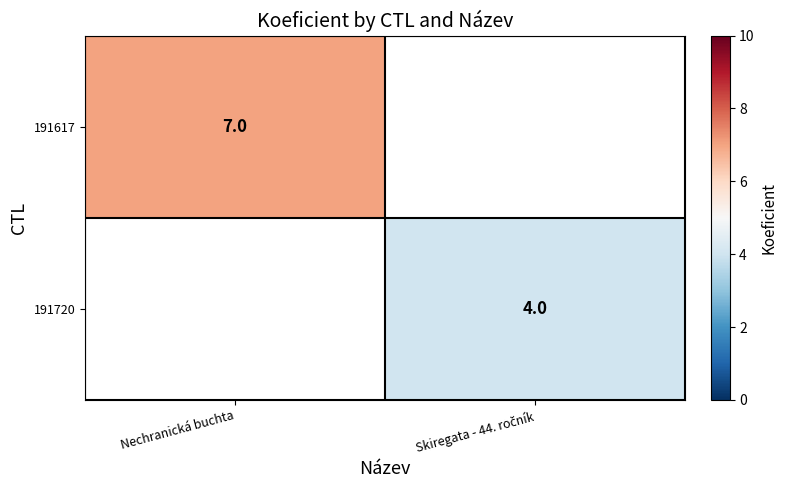

Is it true that 191617 equals 3 at Nechranická buchta?

False